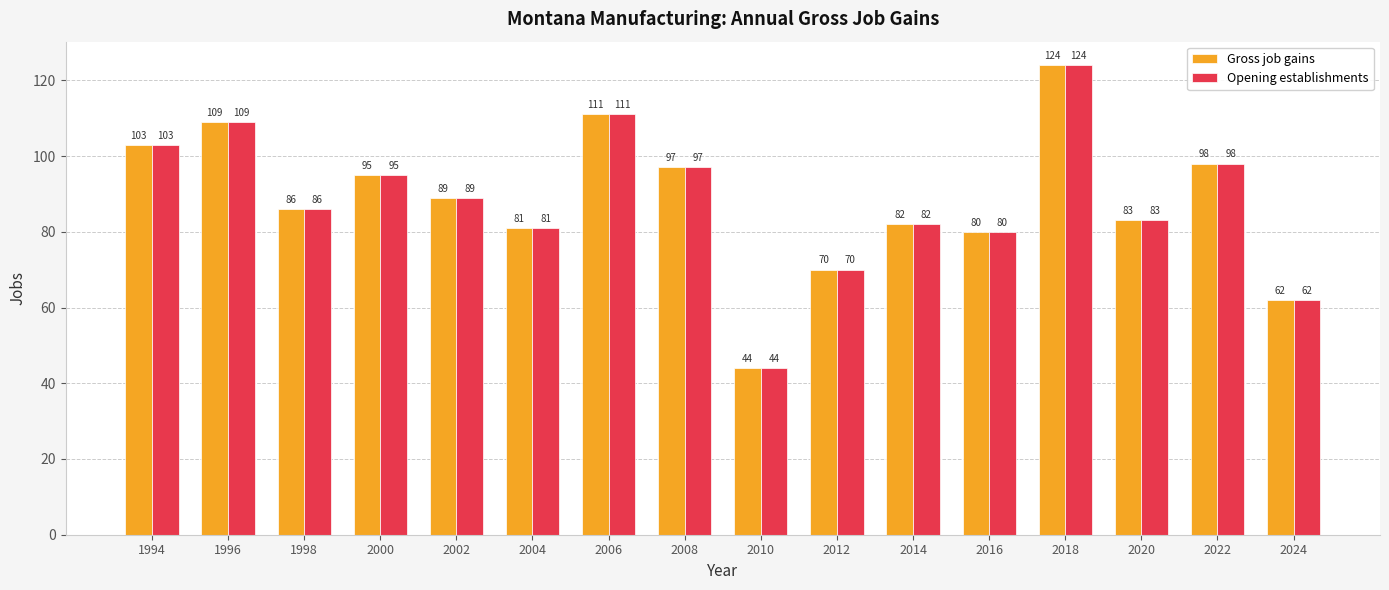

At how many categories does at least one series exceed 68?

14